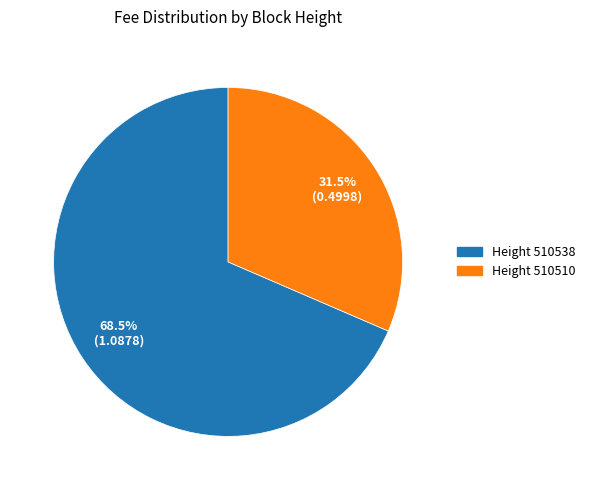

To the nearest percent, what is the difference between the largest and smallest slice percentages?

37%